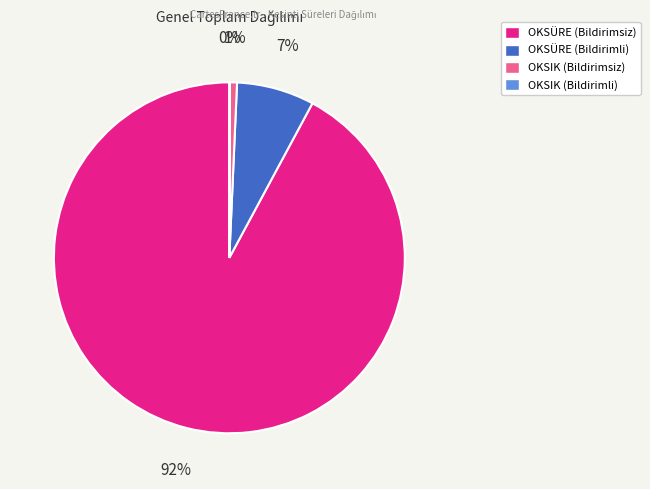

Which category has the biggest portion of the pie?

OKSÜRE (Bildirimsiz)